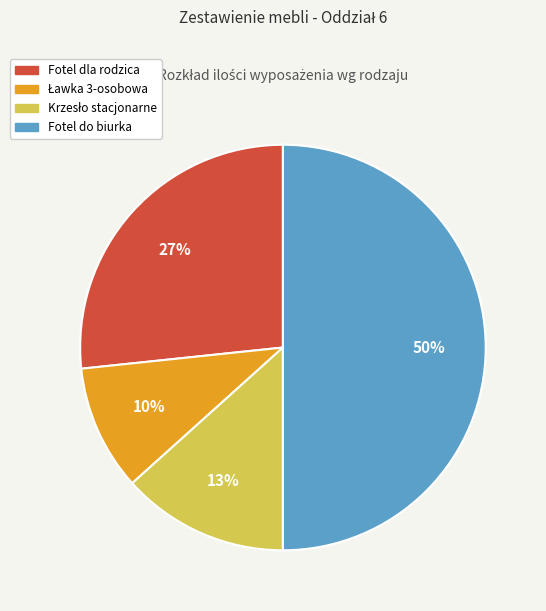

To the nearest percent, what is the difference between the largest and smallest slice percentages?

40%